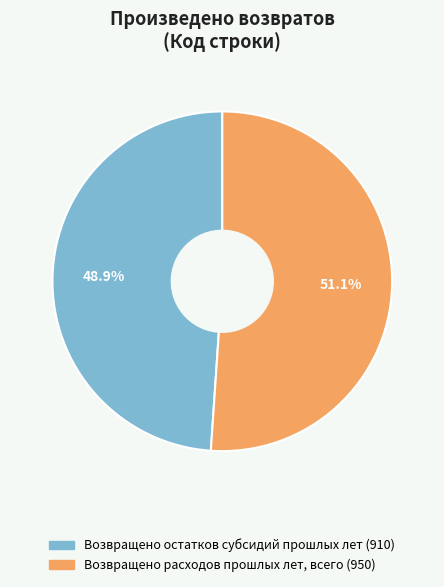

How many segments does this pie chart have?

2